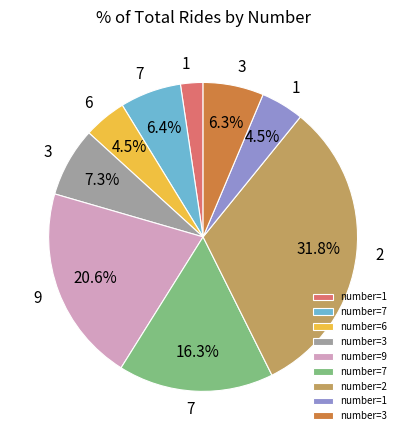

Is there any slice that represents more than half of the pie?

No